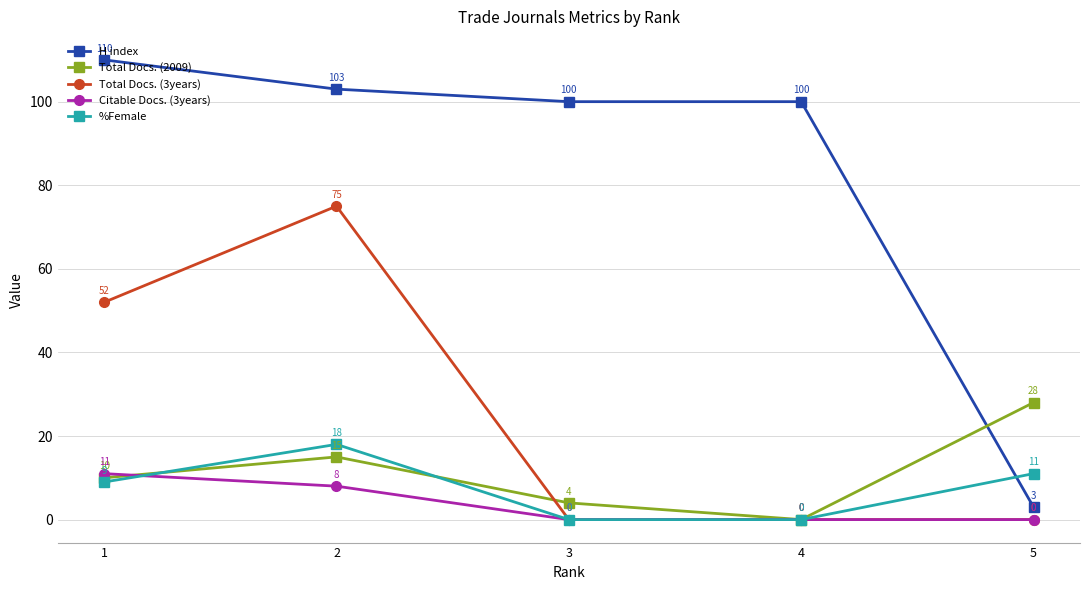

Reading left to right, list all the values displayed in this chart.

H index: 110	103	100	100	3
Total Docs. (2009): 10	15	4	0	28
Total Docs. (3years): 52	75	0	0	0
Citable Docs. (3years): 11	8	0	0	0
%Female: 9	18	0	0	11